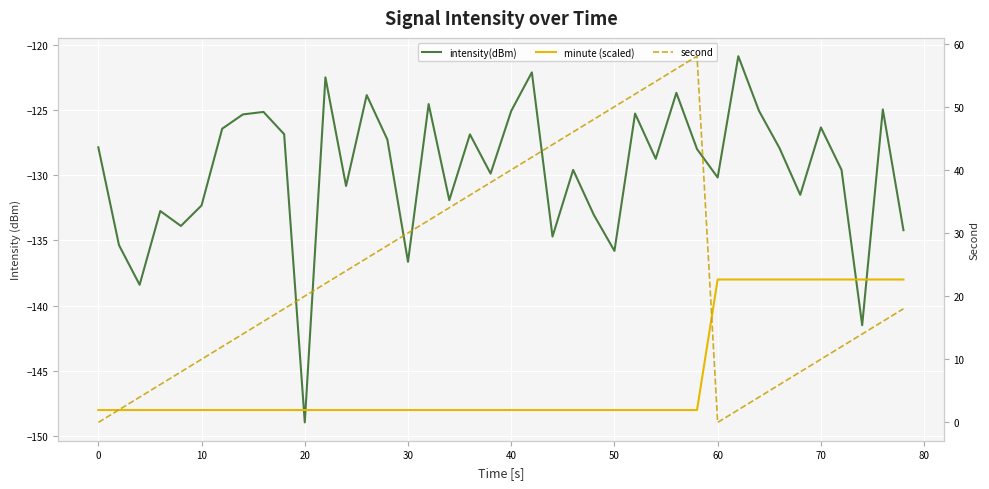

The intensity(dBm) series shows -73.8 at 29. True or false?

False